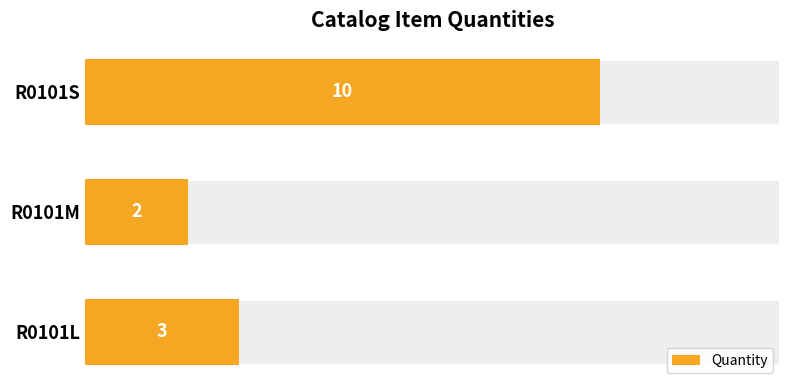

What is the sum of the values at R0101L and R0101S?

13